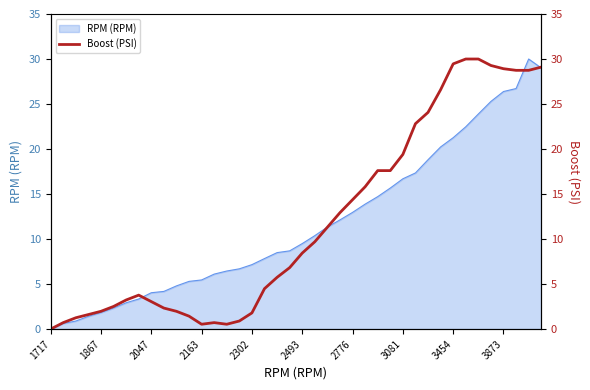

How many lines are shown in the chart?

1